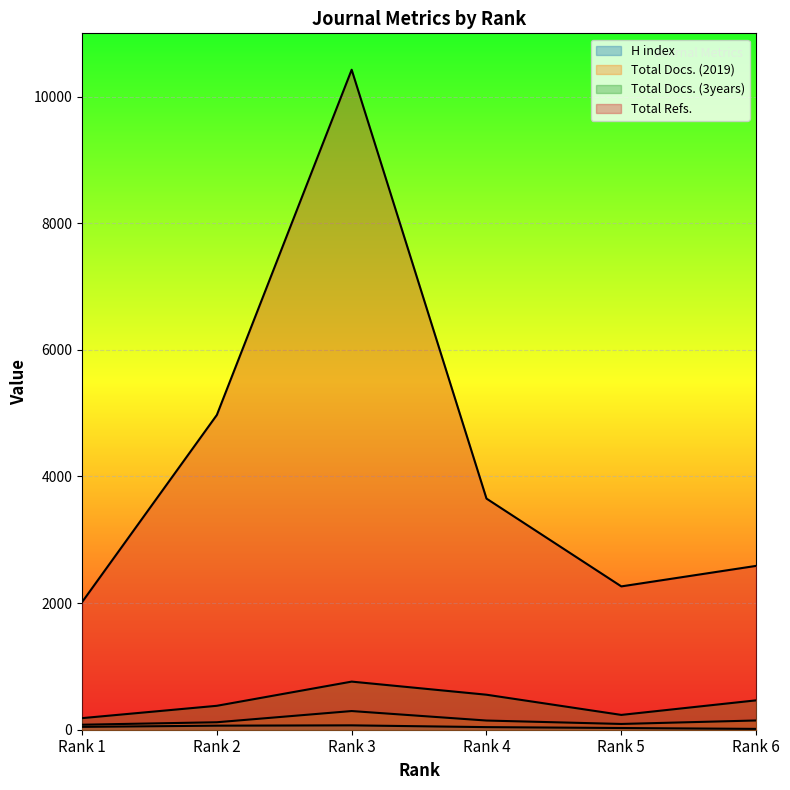

Rank the series at Rank 4 from lowest to highest value.

H index, Total Docs. (2019), Total Docs. (3years), Total Refs.